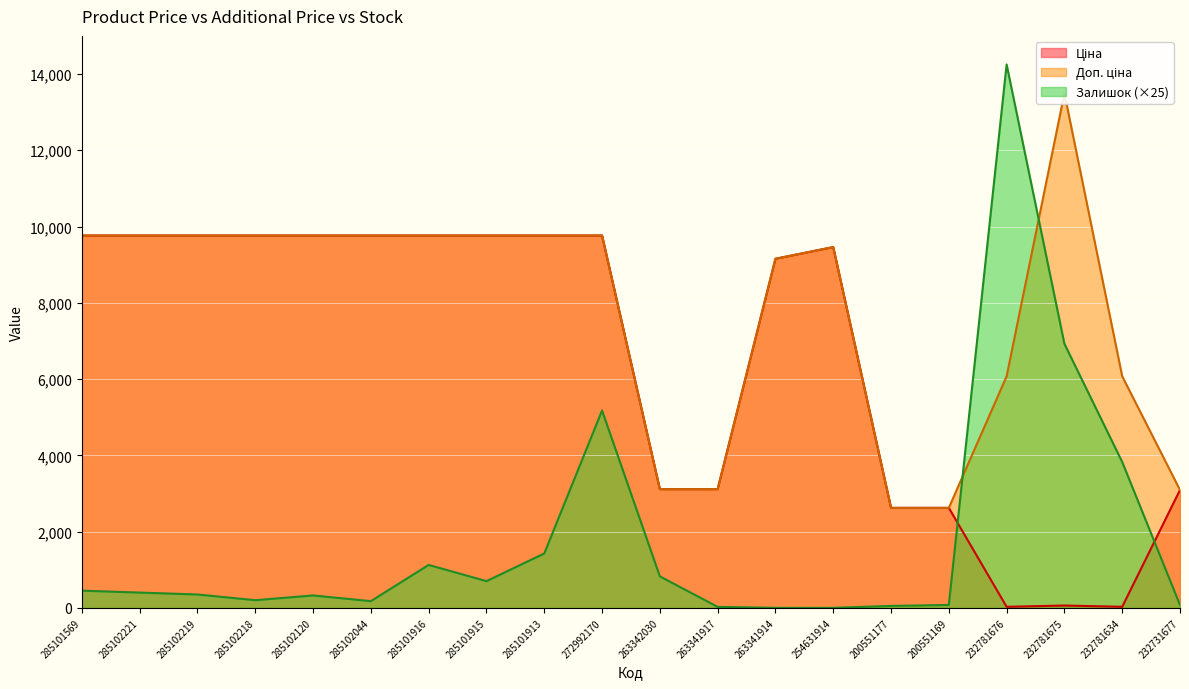

True or false: Залишок has a value of 1485.5 at 285101916.

False